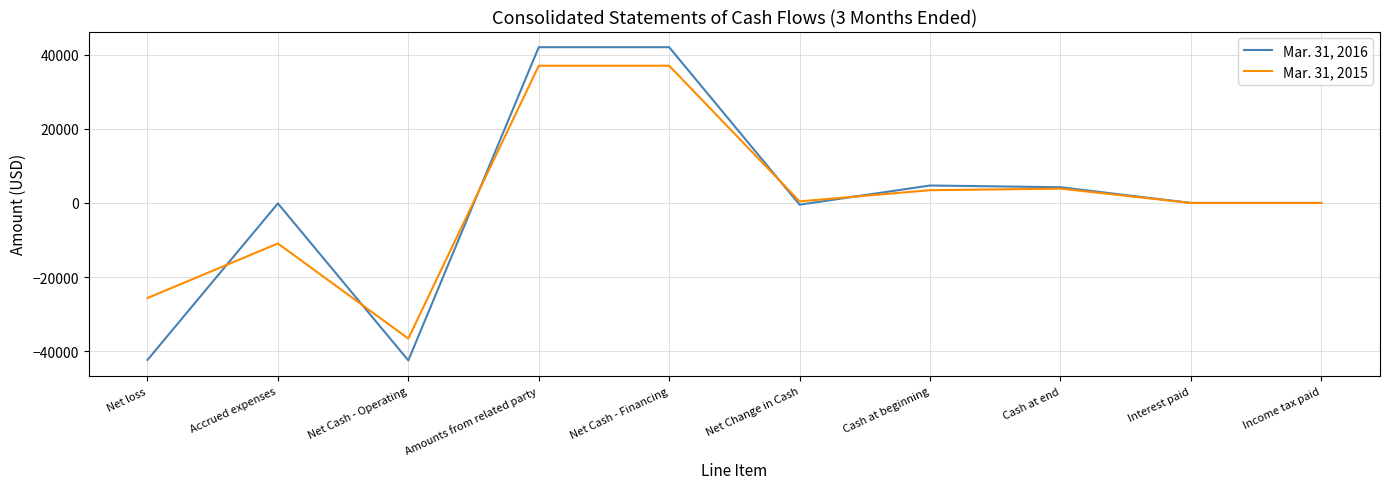

Which series changed the most between Net Cash - Financing and Cash at beginning?

Mar. 31, 2016